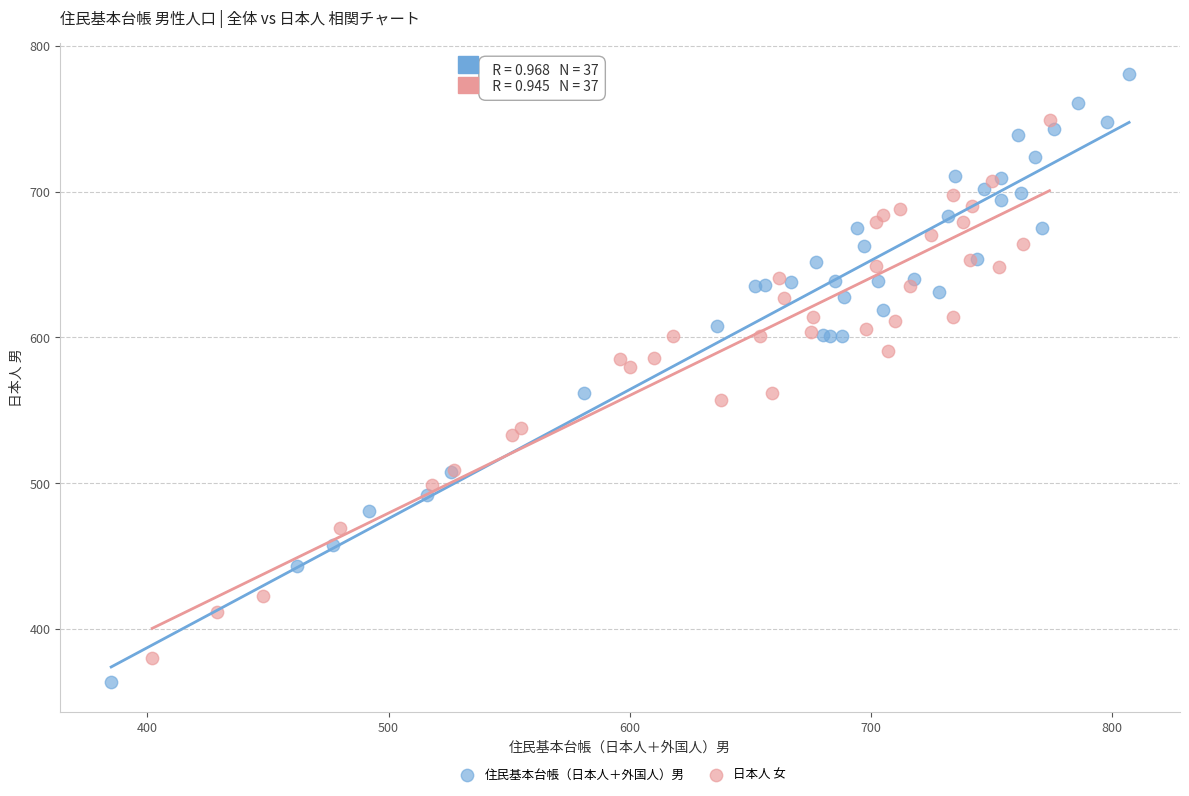

Which series has the widest spread of Y values?

住民基本台帳（日本人＋外国人）男